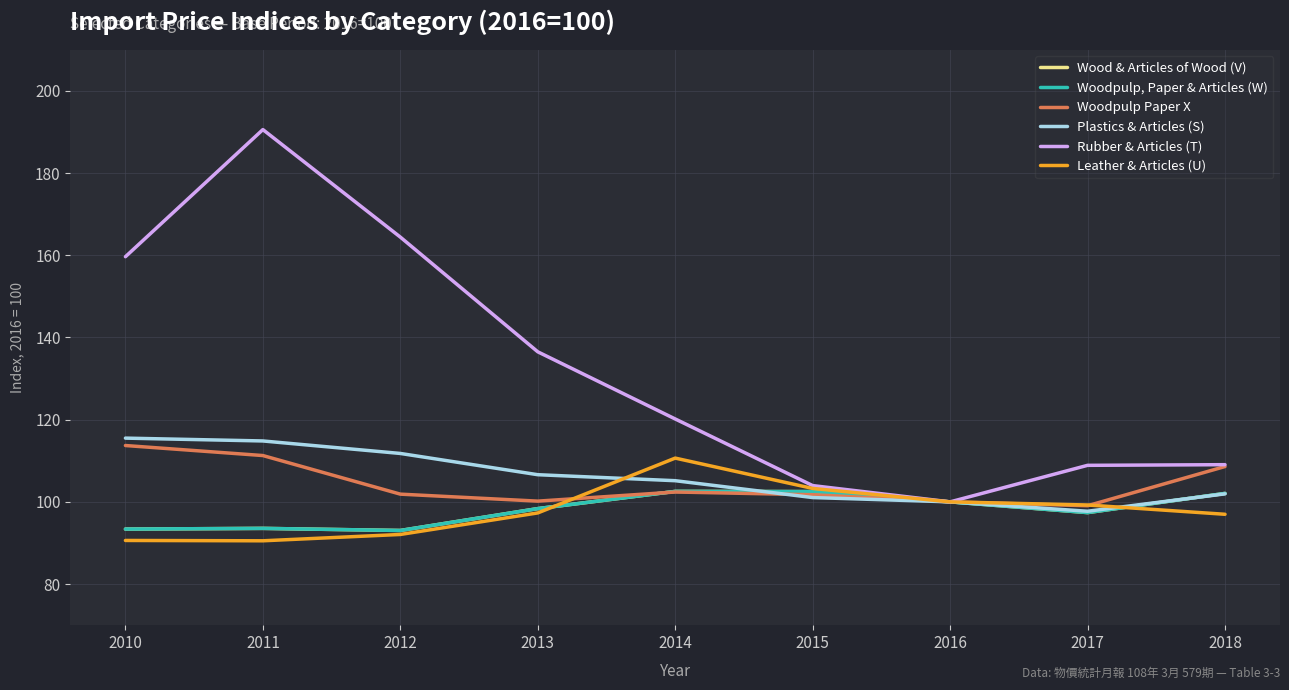

At which category is the sum across all series the highest?

2011